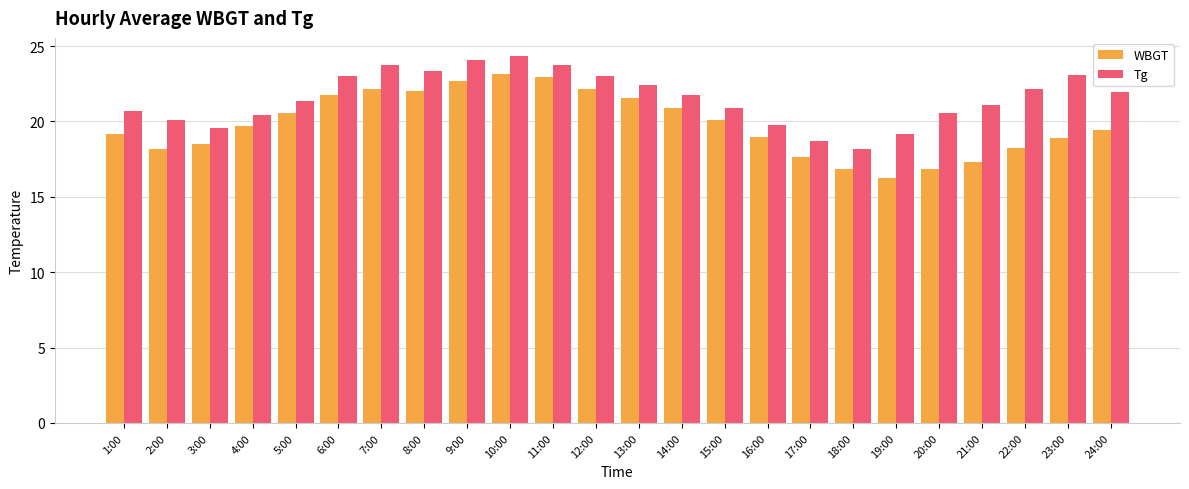

How many bars are there in each group?

2